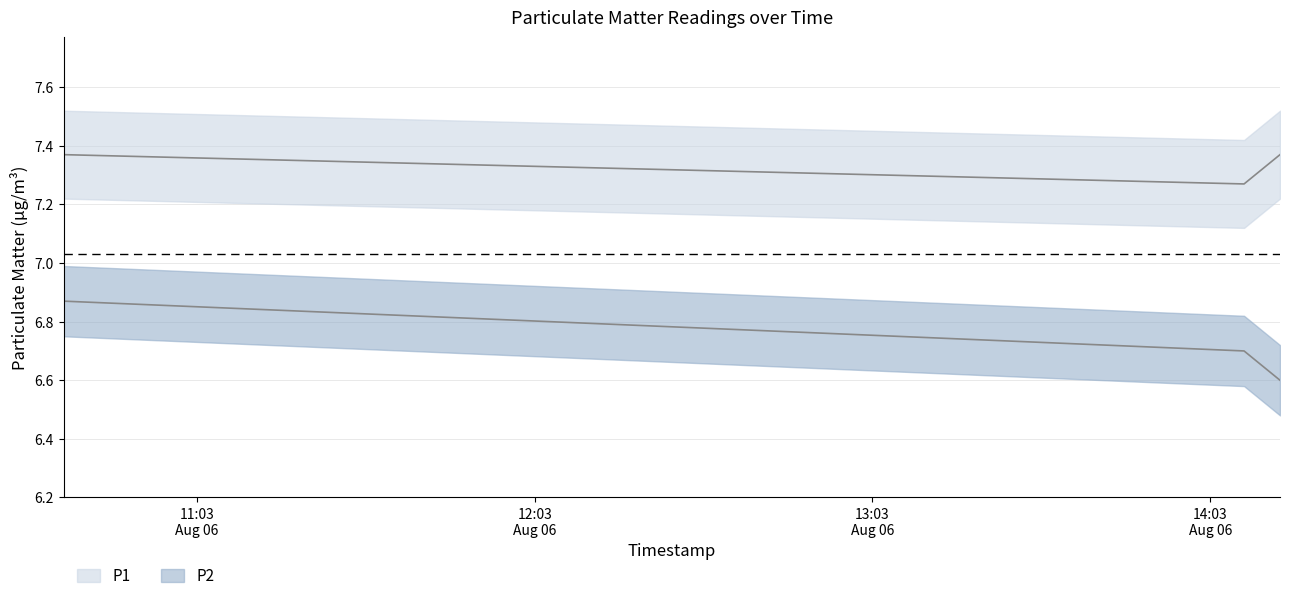

What is the difference between the P1 values at 2023-08-06T10:39:20 and 2023-08-06T14:09:00?

0.1